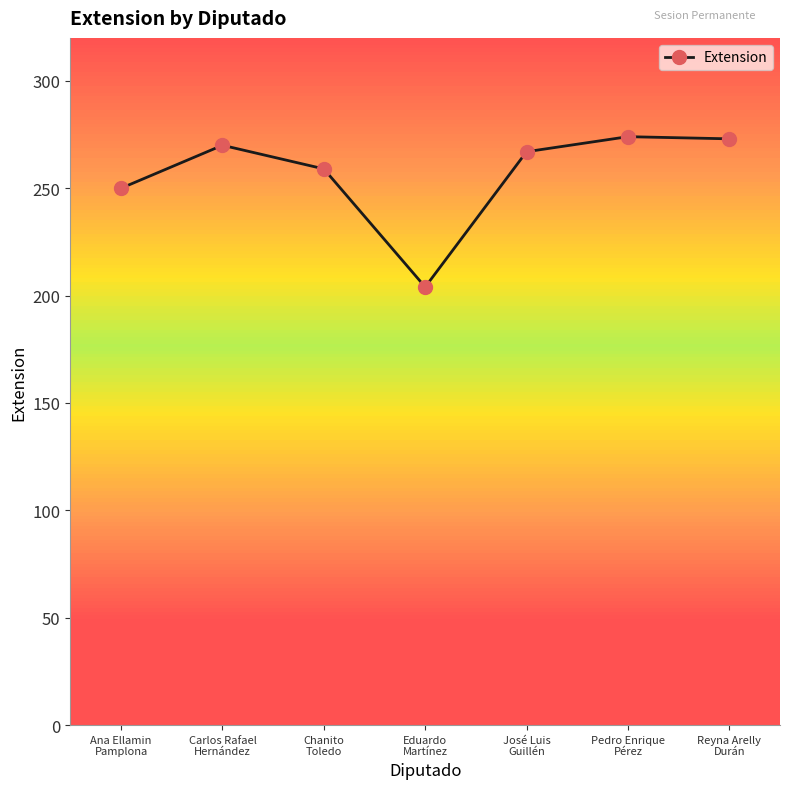

What is the label of the 4th point from the right?

Eduardo
Martínez